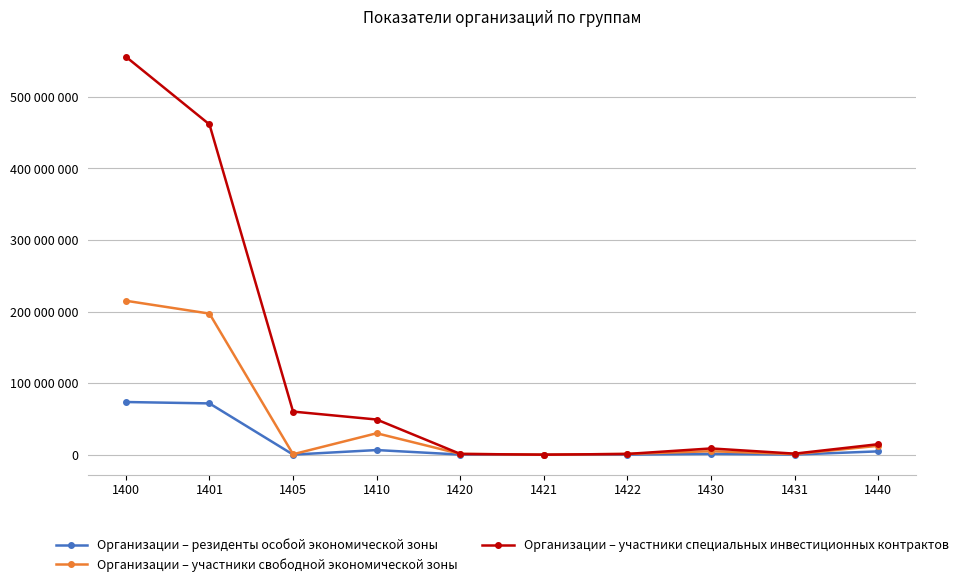

What are all the series names shown in the legend?

Организации – резиденты особой экономической зоны, Организации – участники свободной экономической зоны, Организации – участники специальных инвестиционных контрактов